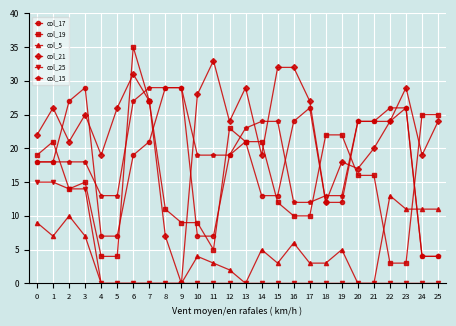

True or false: col_25 and col_17 cross at least once.

False